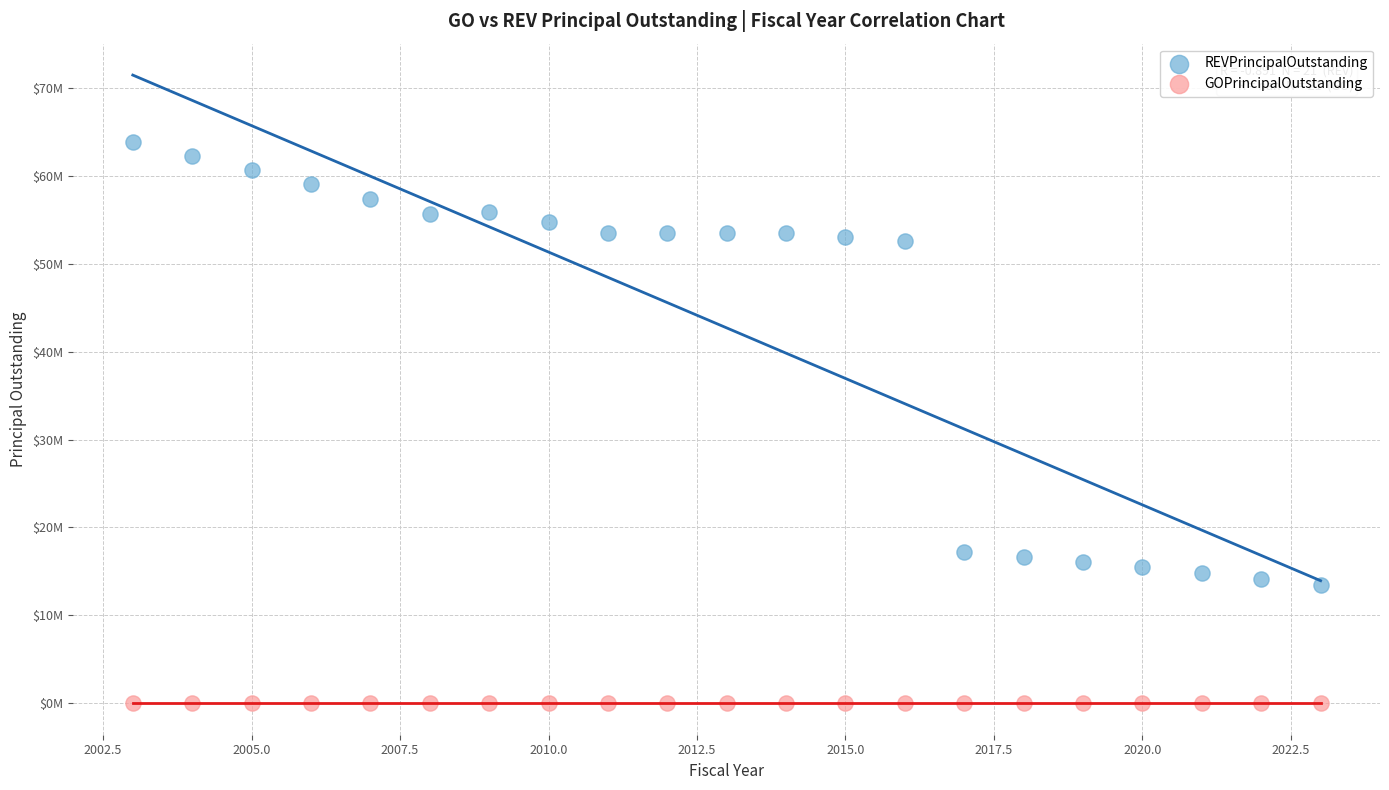

What are all the series names shown in the legend?

REVPrincipalOutstanding, GOPrincipalOutstanding